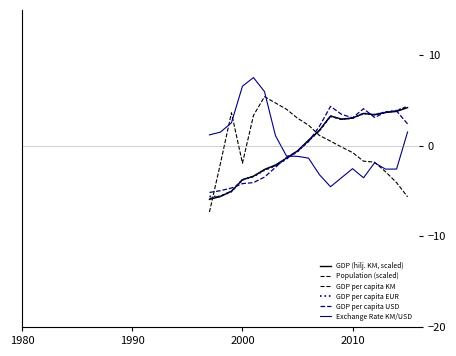

Does the chart display data point markers on the line(s)?

No